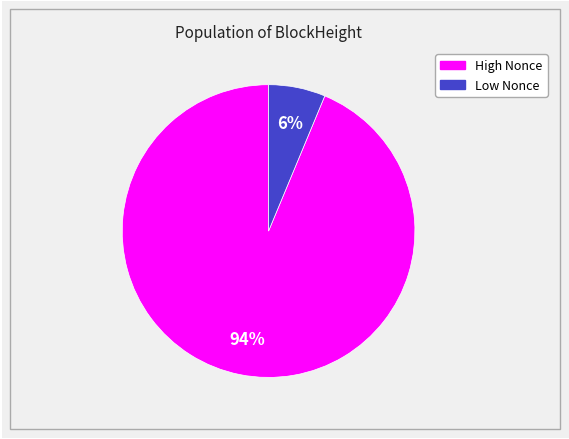

To the nearest percent, what is the average slice percentage?

50%